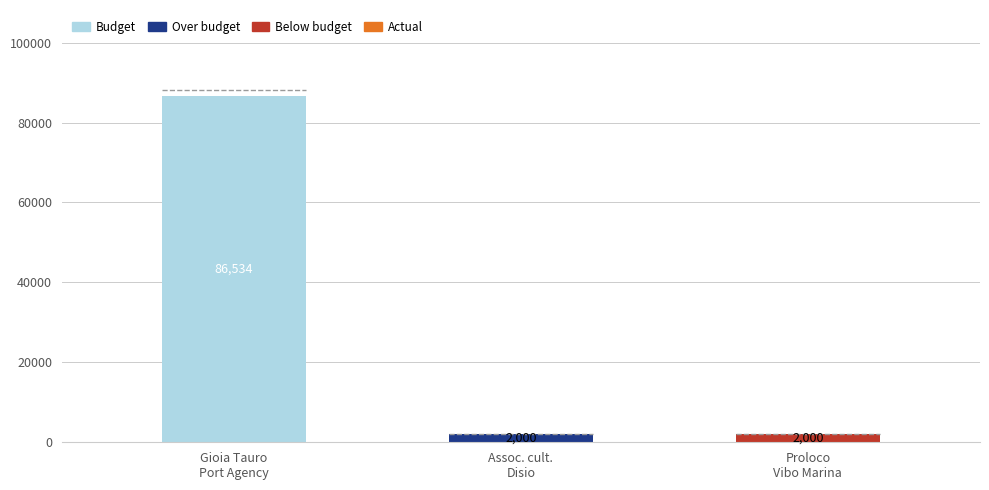

Reading left to right, extract all data points from this chart.

86533.6	2000.0	2000.0